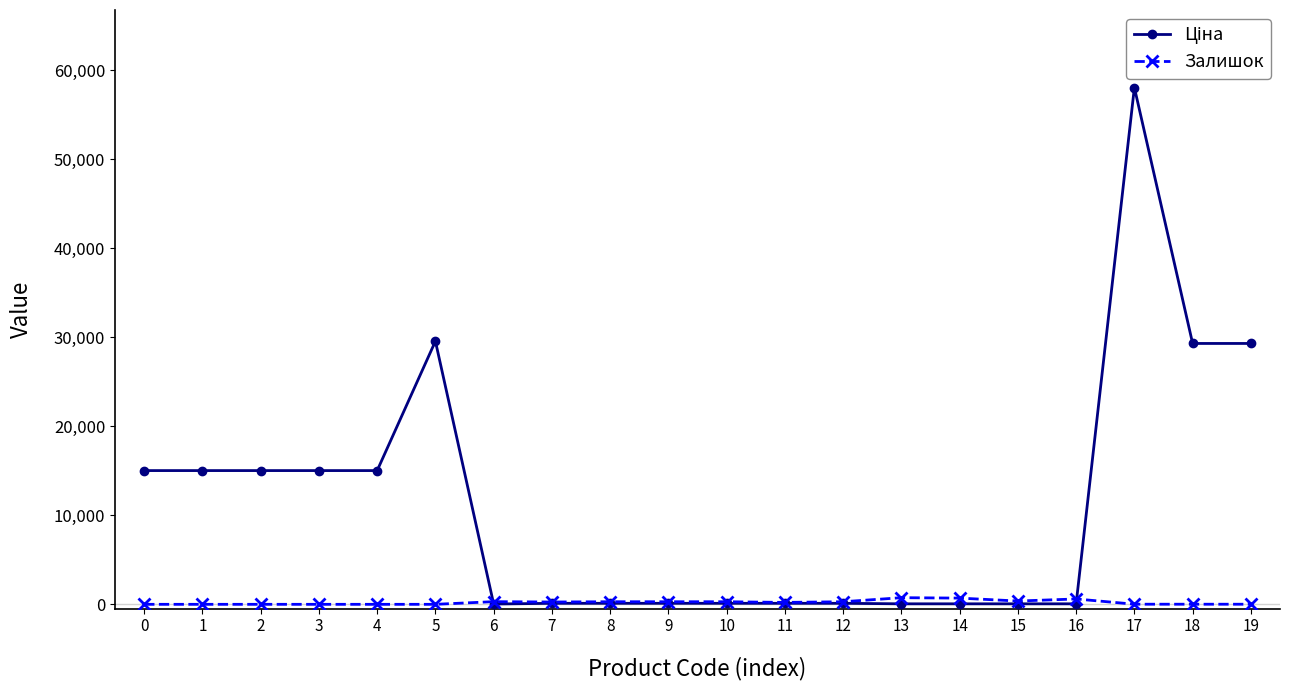

At which category is the sum across all series the highest?

17